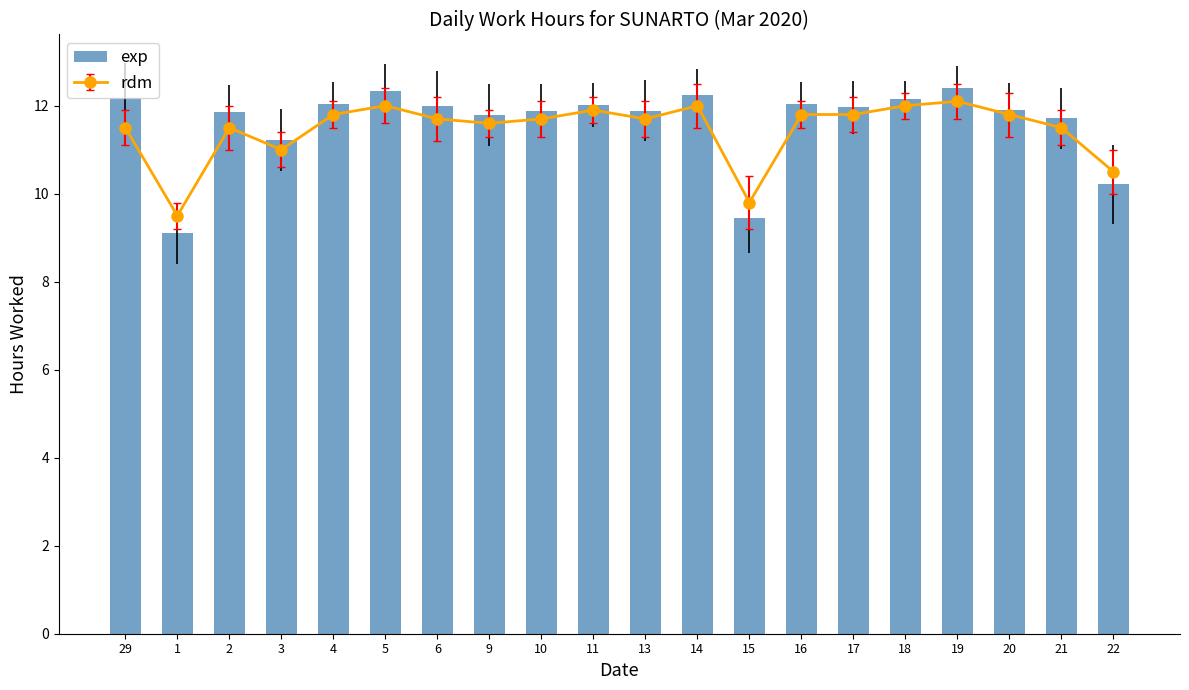

Reading right to left, what are all the values shown in this chart?

22=10.2	21=11.7	20=11.9	19=12.4	18=12.2	17=12.0	16=12.0	15=9.4	14=12.2	13=11.9	11=12.0	10=11.9	9=11.8	6=12.0	5=12.3	4=12.1	3=11.2	2=11.9	1=9.1	29=12.2